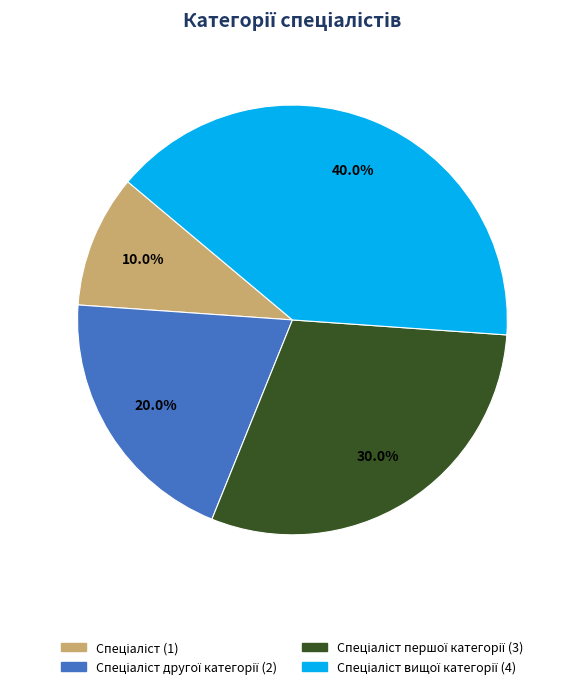

Is there any slice that represents more than half of the pie?

No